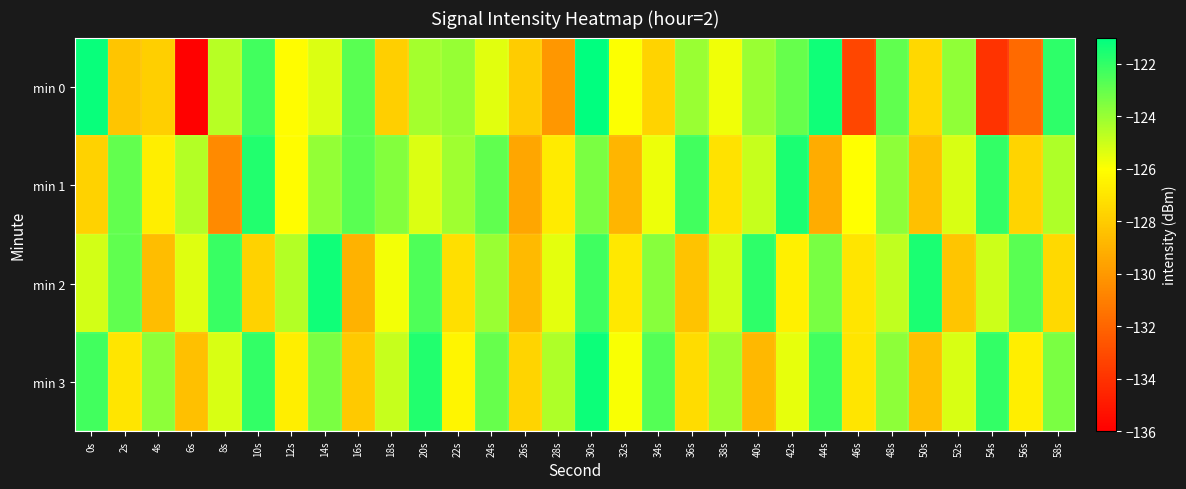

Which series has the widest spread of values?

min 0